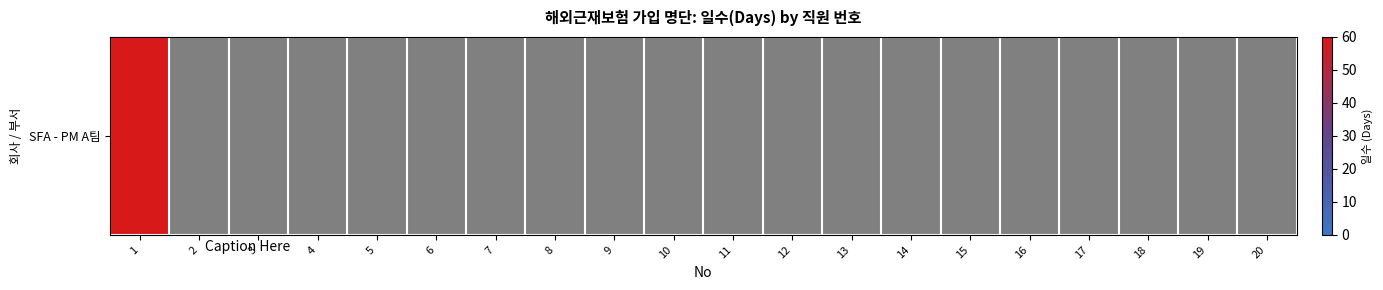

Which category has the lowest value across all series?

2